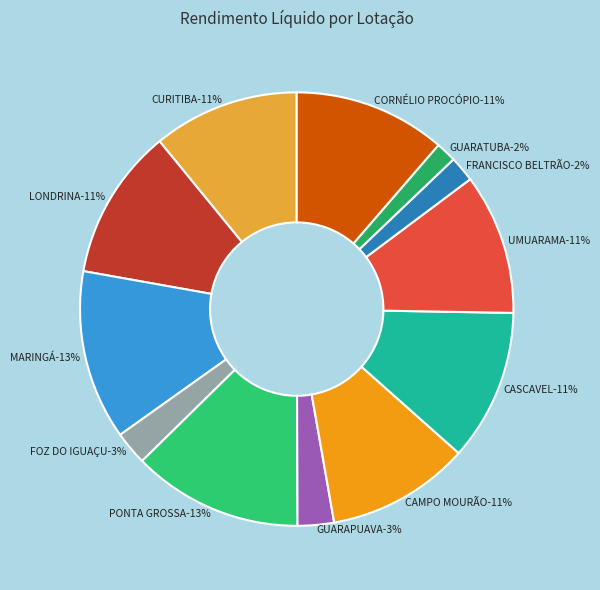

The CAMPO MOURÃO slice represents 26% of the pie. True or false?

False